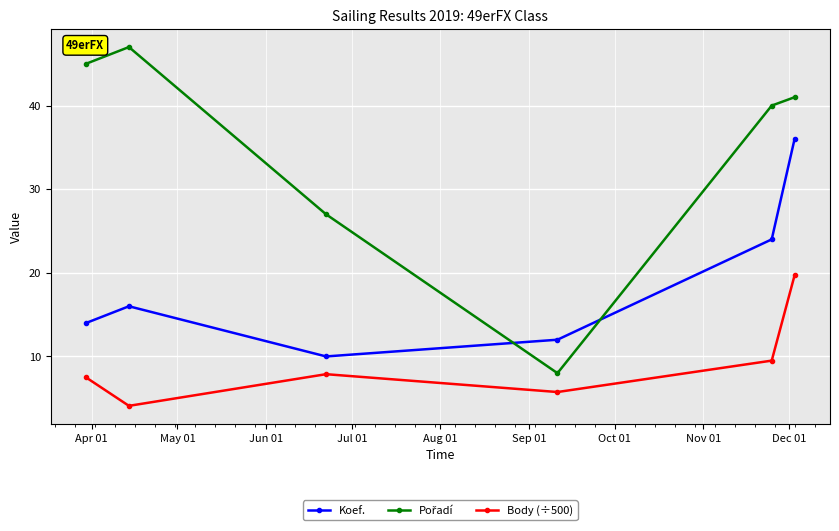

What is the minimum value shown in the chart?

4.1